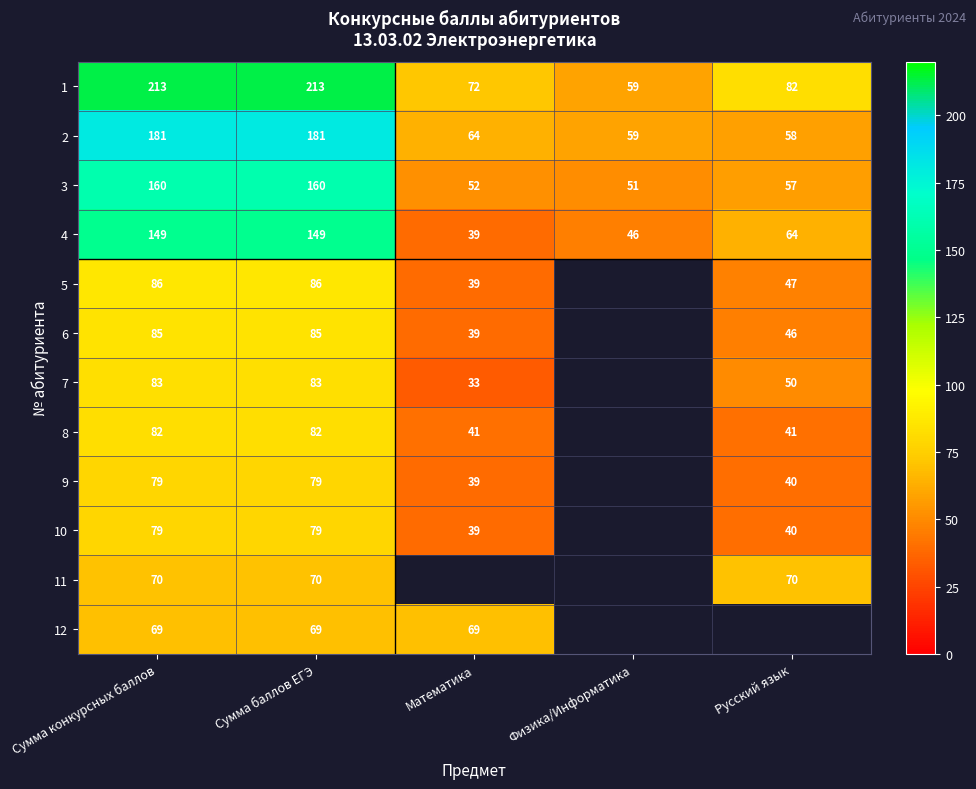

How many values in the 2 series are below 64?

2